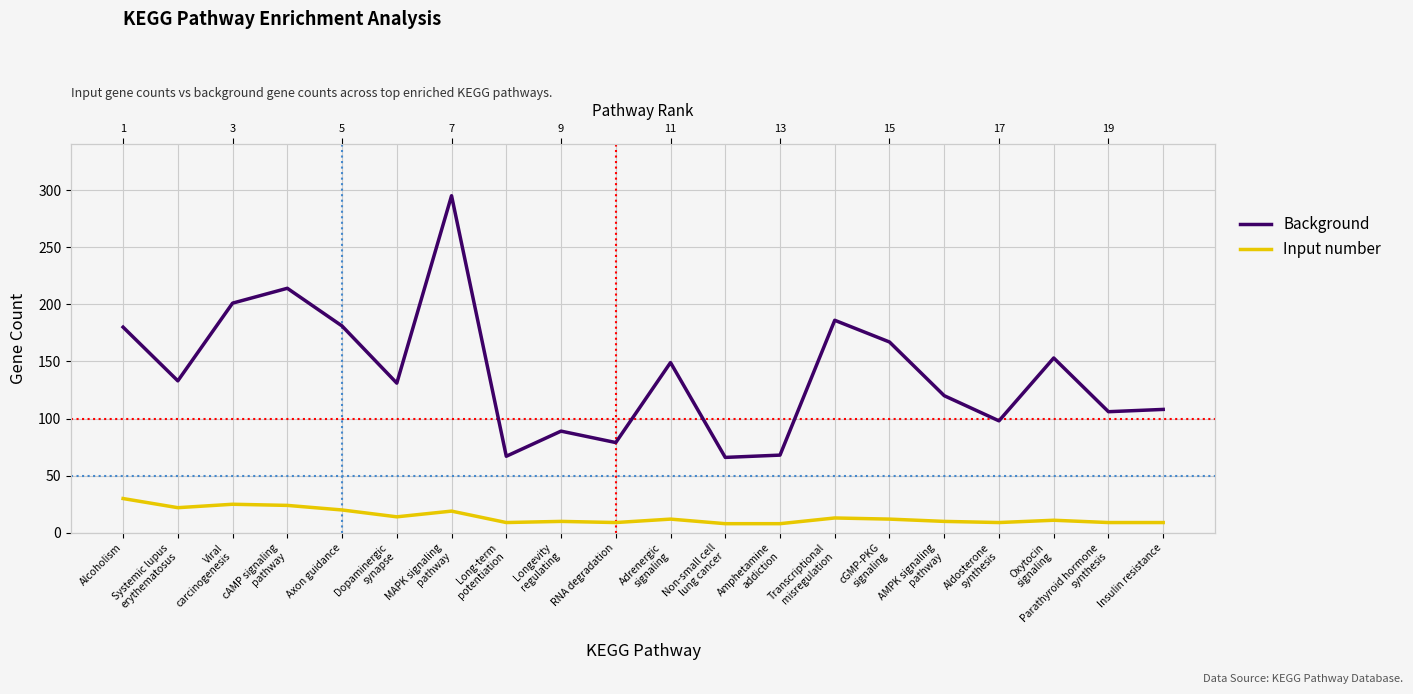

How many distinct data groups are displayed?

2